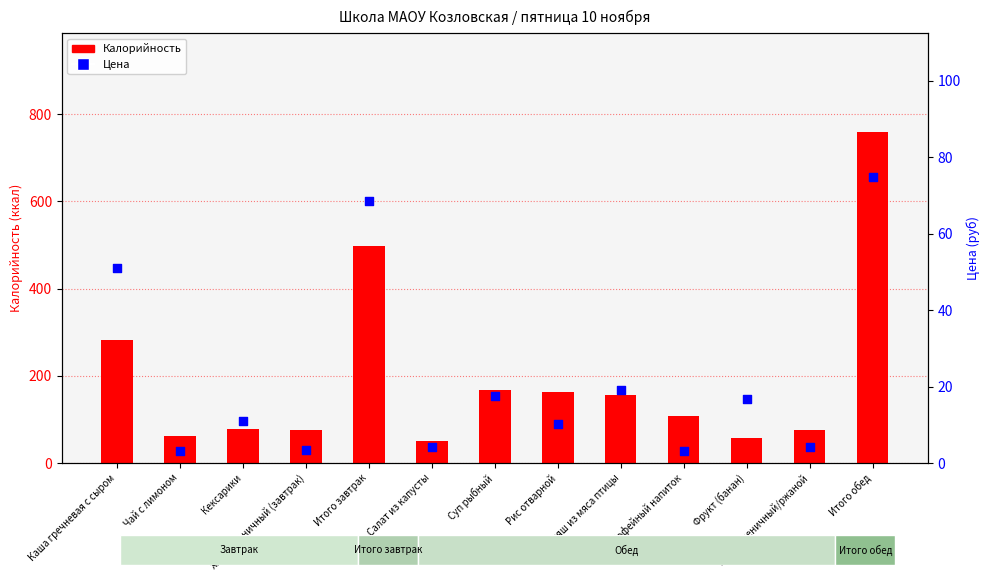

Which series contains the lowest Y value?

Цена